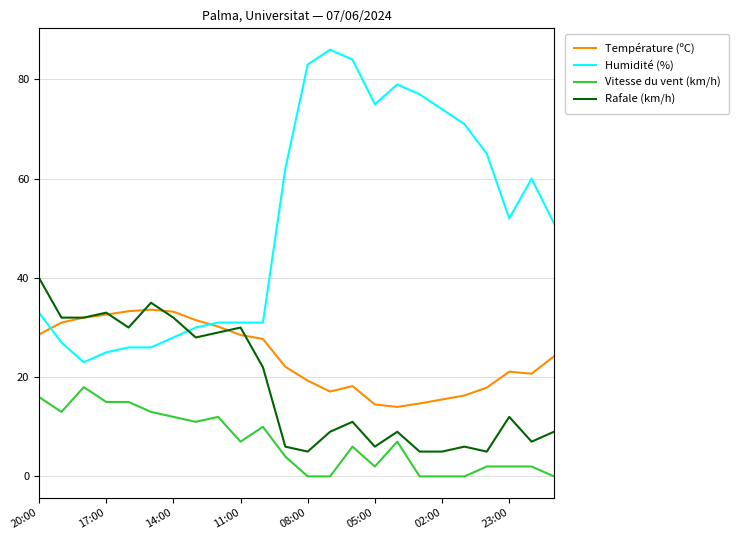

What is the lowest value of the Rafale (km/h) series?

5.0